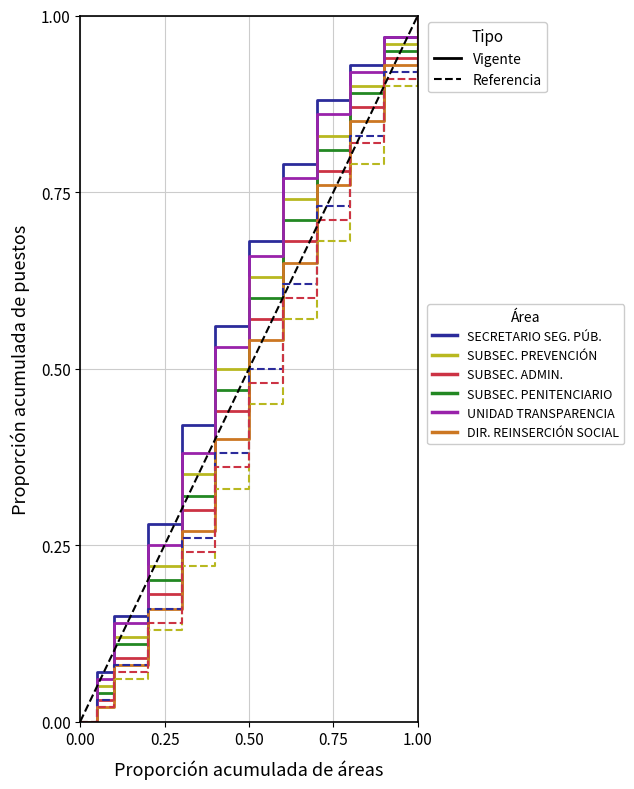

Rank the series at 10 from highest to lowest value.

SECRETARIO DE SEGURIDAD PÚBLICA, UNIDAD DE TRANSPARENCIA, SUBSECRETARÍA DE PREVENCIÓN Y OP…, SUBSECRETARÍA DEL SISTEMA PENITE…, SUBSECRETARÍA DE ADMINISTRACIÓN,…, DIRECCIÓN GENERAL DE REINSERCIÓN…